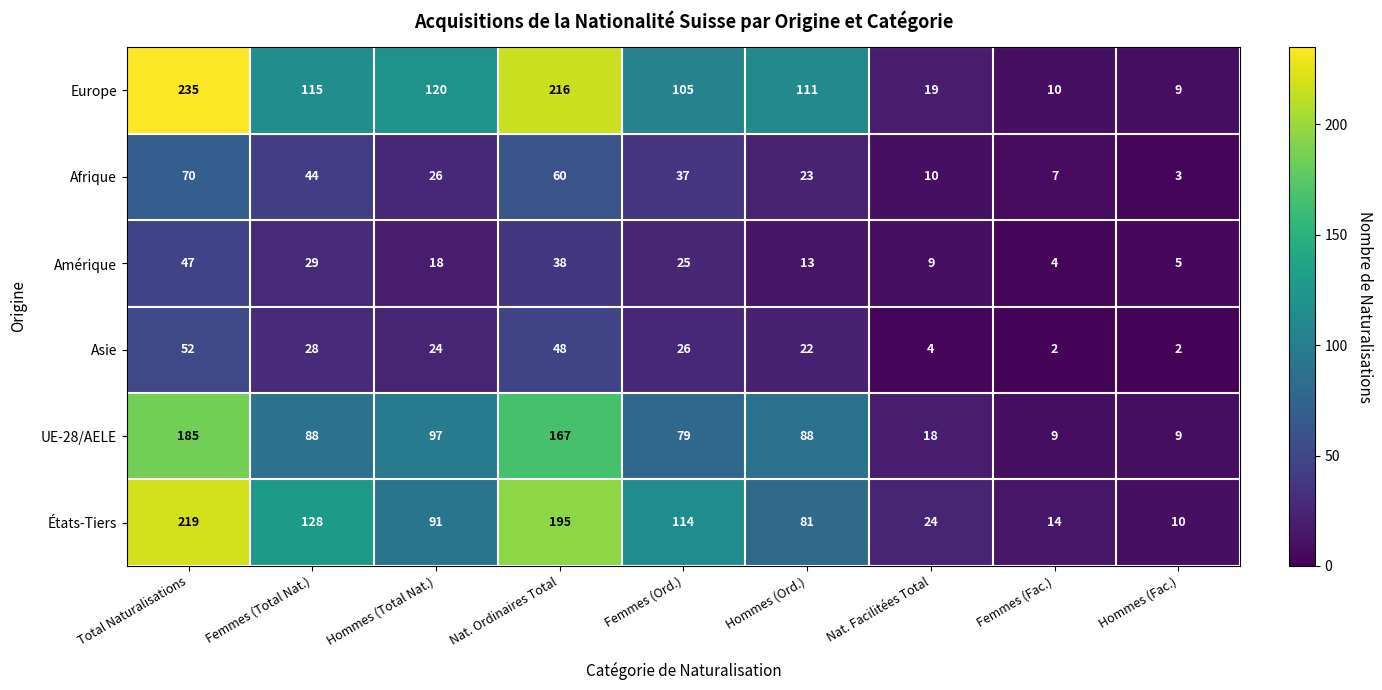

True or false: UE-28/AELE has a value of 12 at Hommes (Fac.).

False